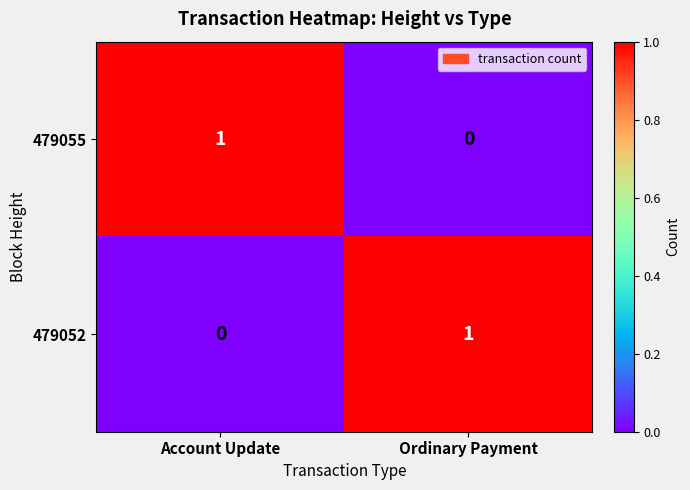

Reading left to right, list all the values displayed in this chart.

479055: 1	0
479052: 0	1